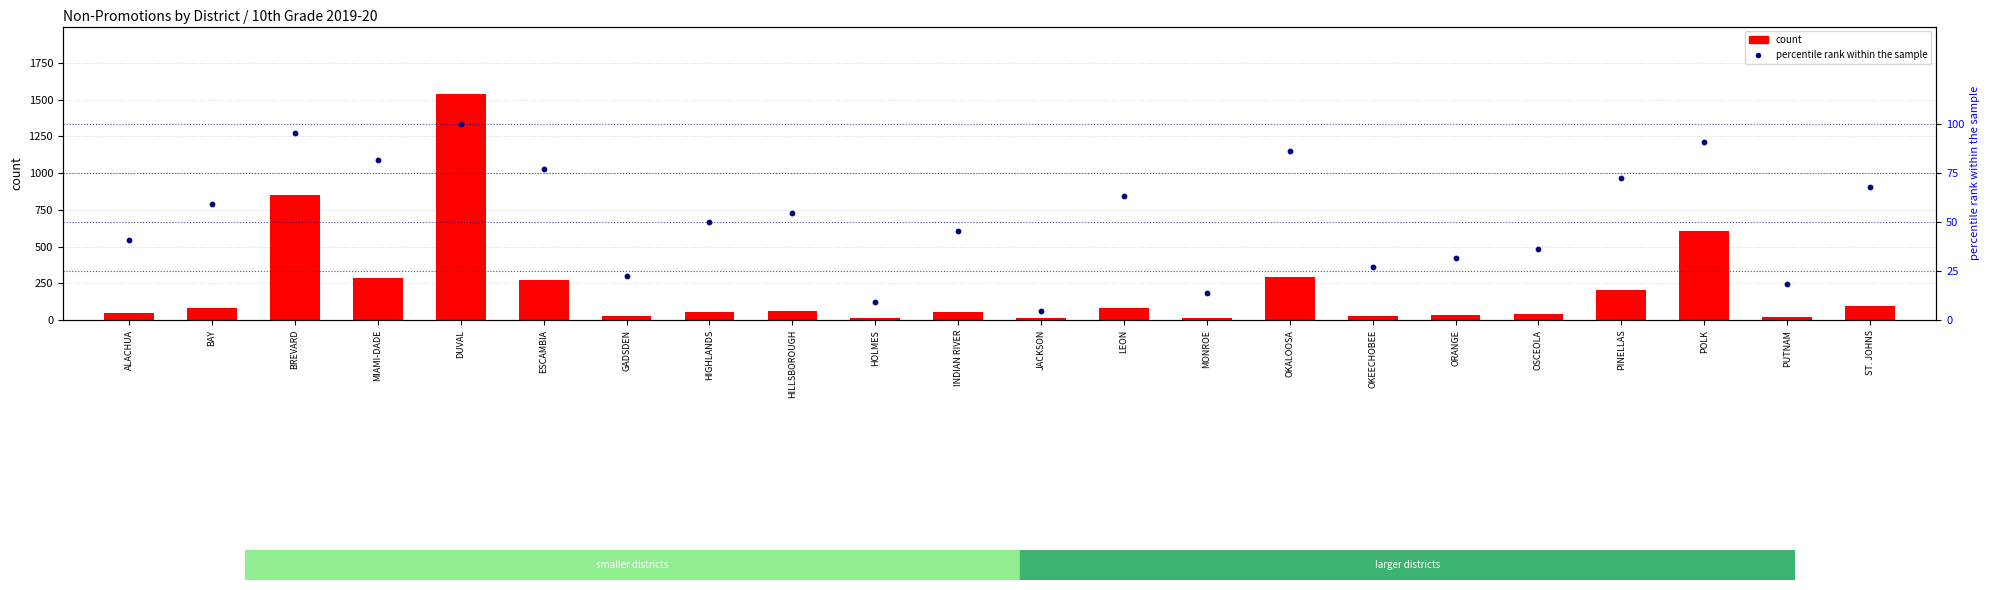

Which series has the widest spread of Y values?

count